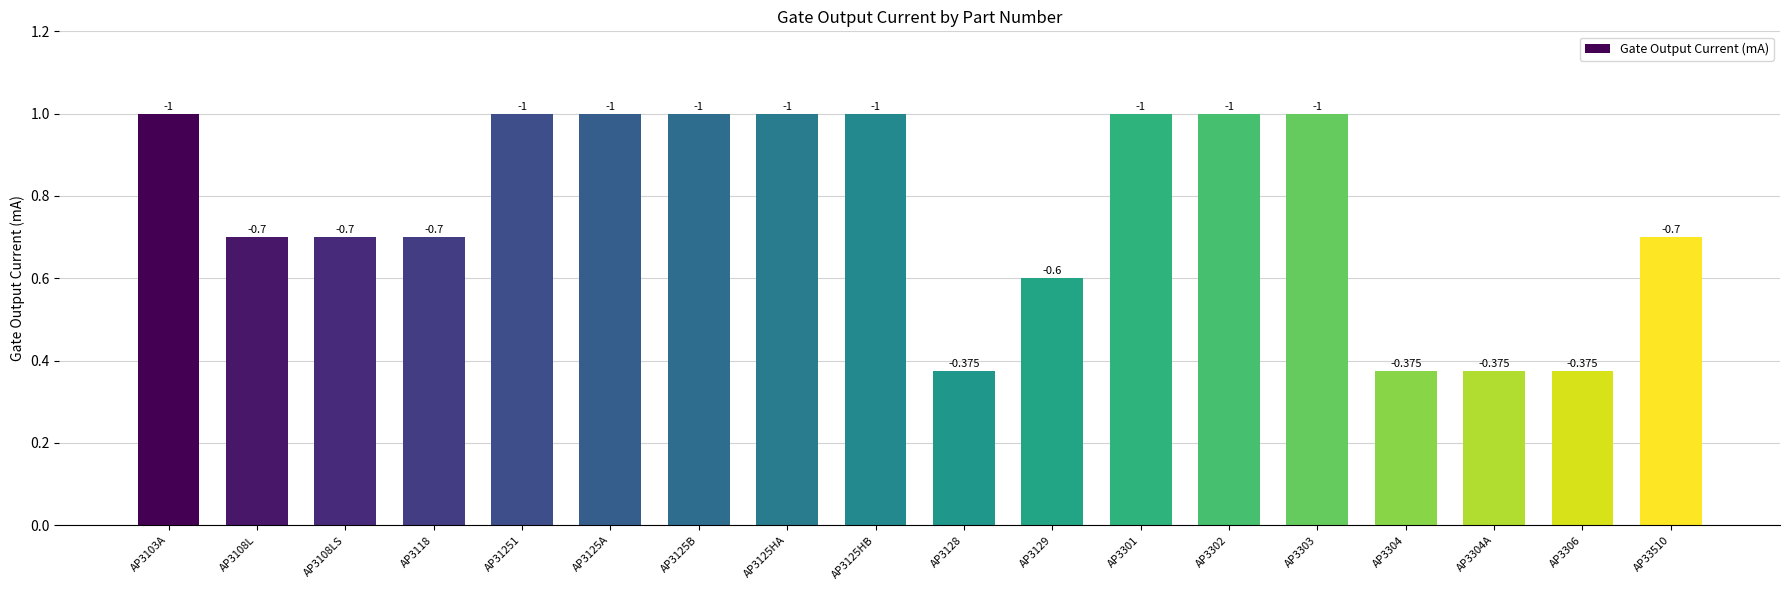

What is the average value?

0.8